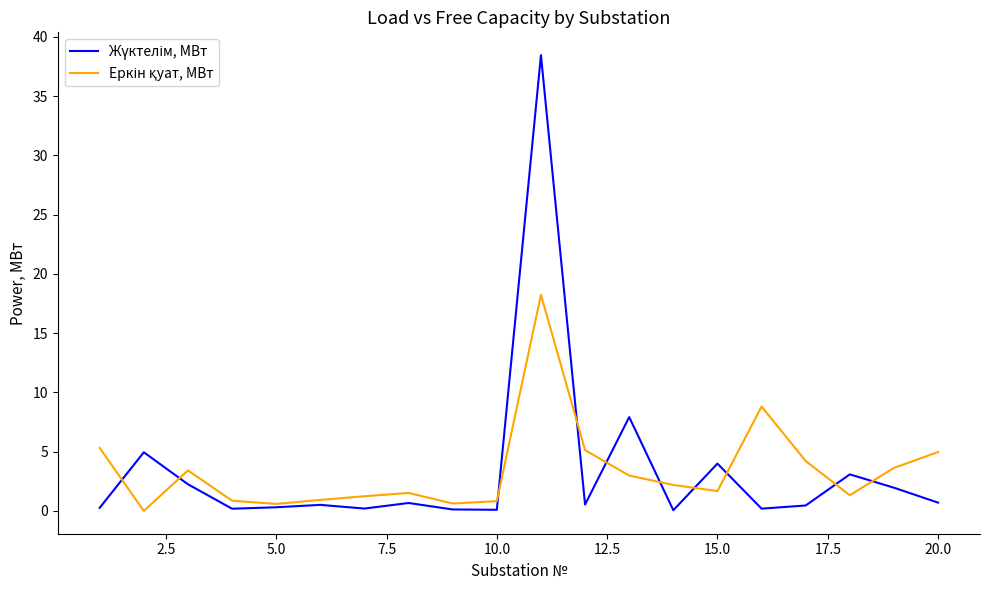

What is the maximum value shown in the chart?

38.5